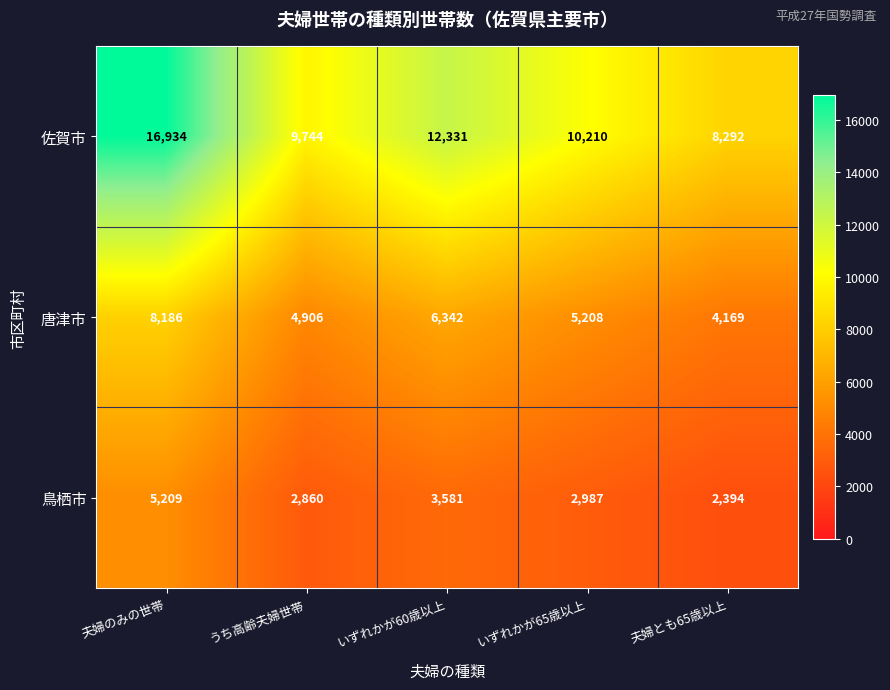

List the series in order of their peak value, lowest first.

鳥栖市, 唐津市, 佐賀市